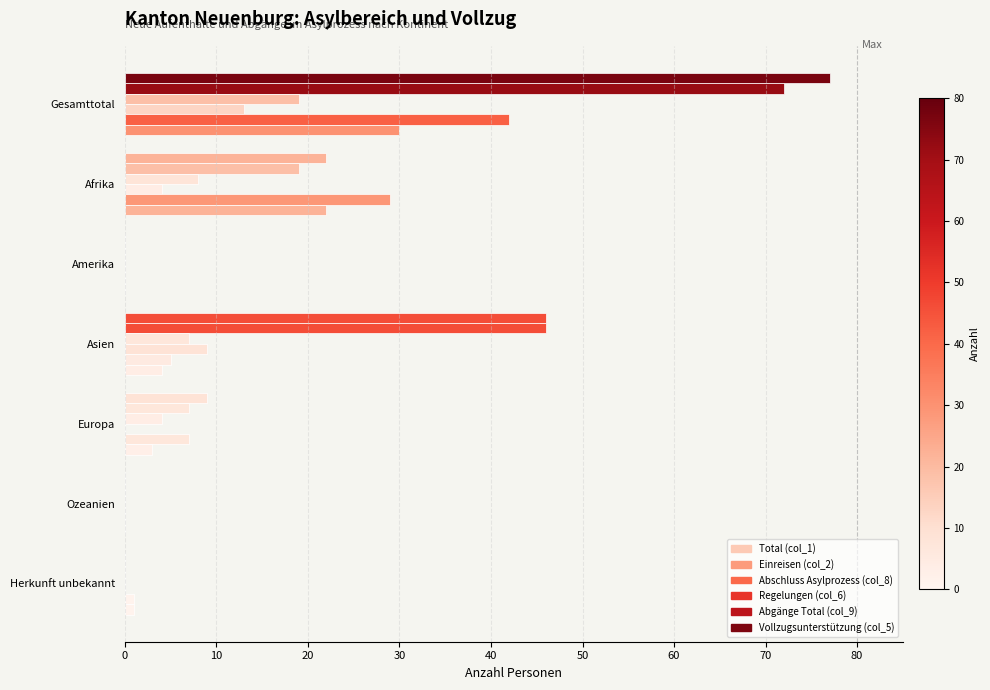

Reading left to right, list all the values displayed in this chart.

Total (col_1): 77	22	0	46	9	0	0
Einreisen (col_2): 72	19	0	46	7	0	0
Abschluss Asylprozess (col_8): 19	8	0	7	4	0	0
Regelungen (col_6): 13	4	0	9	0	0	0
Abgänge Total (col_9): 42	29	0	5	7	0	1
Vollzugsunterstützung (col_5): 30	22	0	4	3	0	1